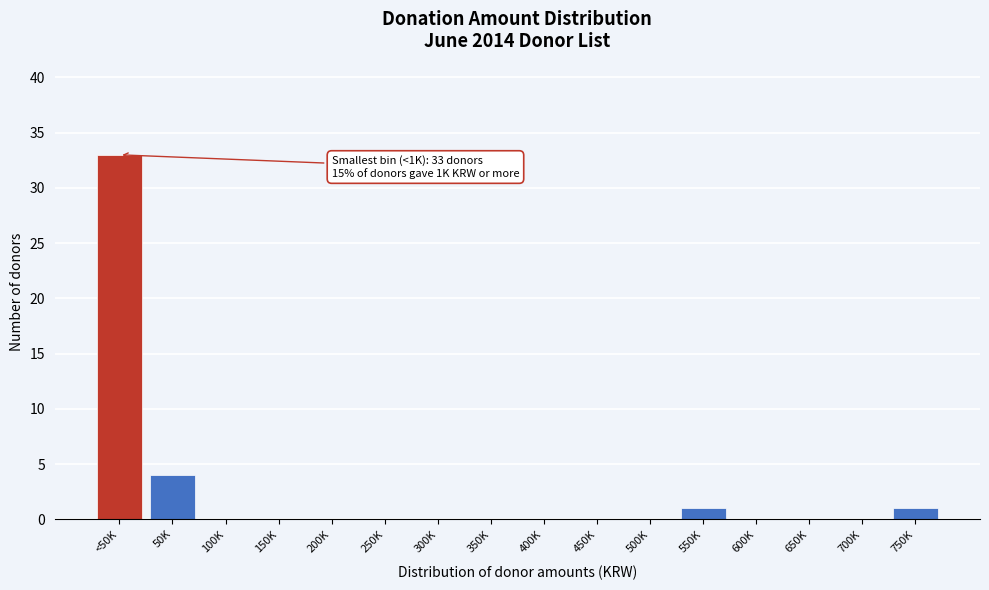

Reading left to right, what are all the values shown in this chart?

<50K=33	50K=4	100K=0	150K=0	200K=0	250K=0	300K=0	350K=0	400K=0	450K=0	500K=0	550K=1	600K=0	650K=0	700K=0	750K=1